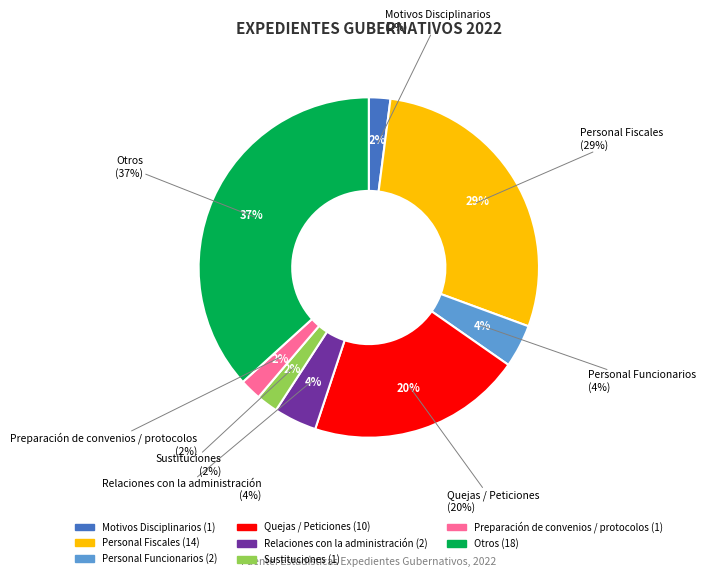

To the nearest percent, what is the combined percentage of Personal Funcionarios and Personal Fiscales?

33%